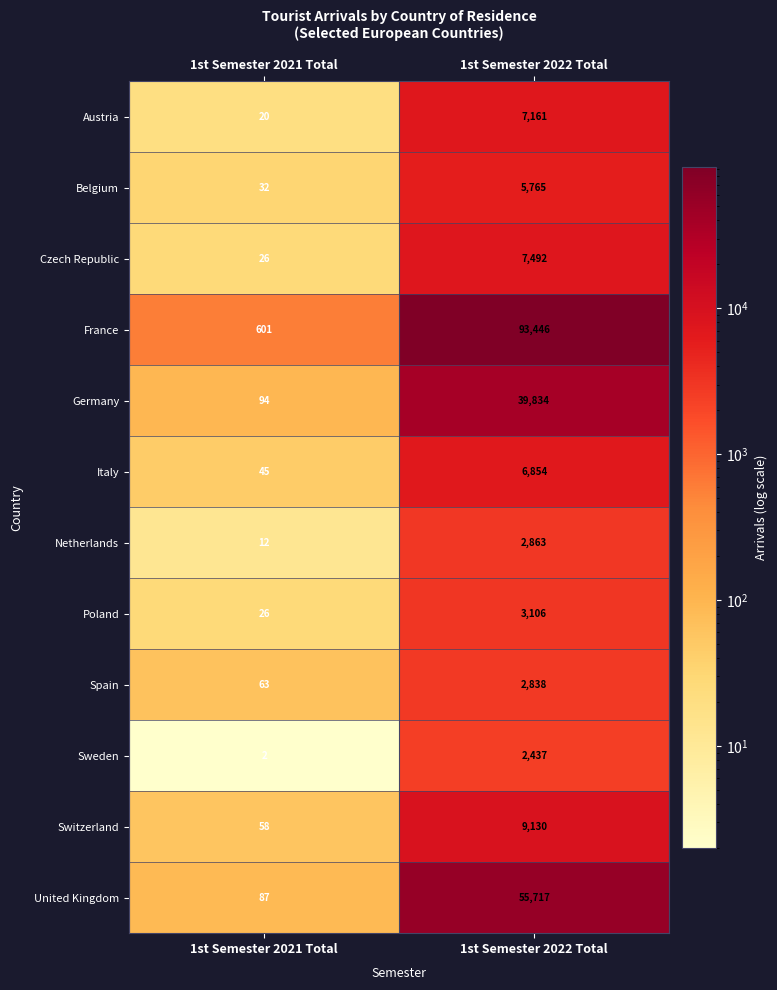

What is the minimum value shown in the chart?

2